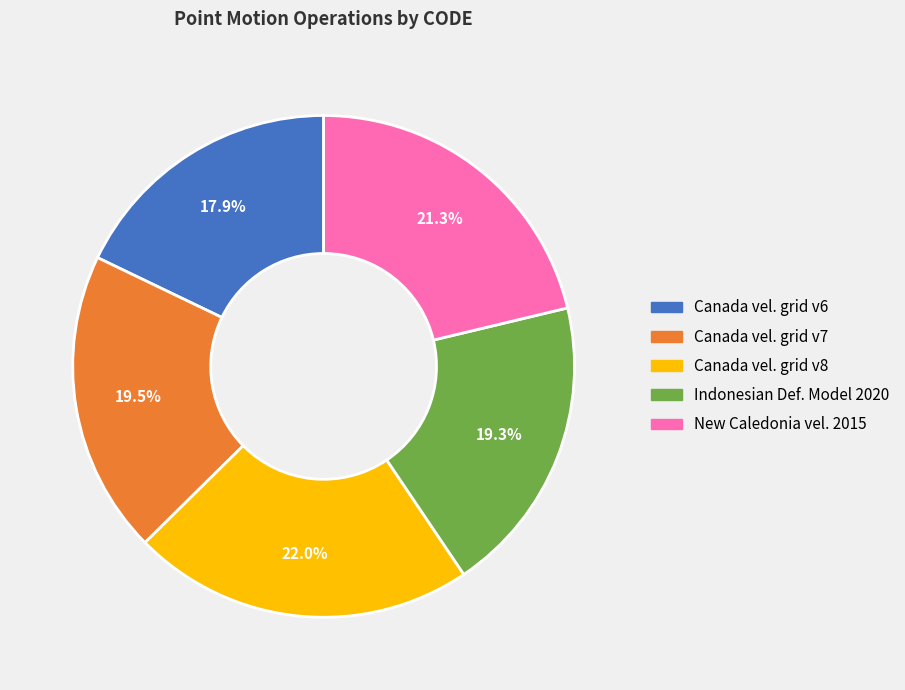

To the nearest percent, what is the average slice percentage?

20%